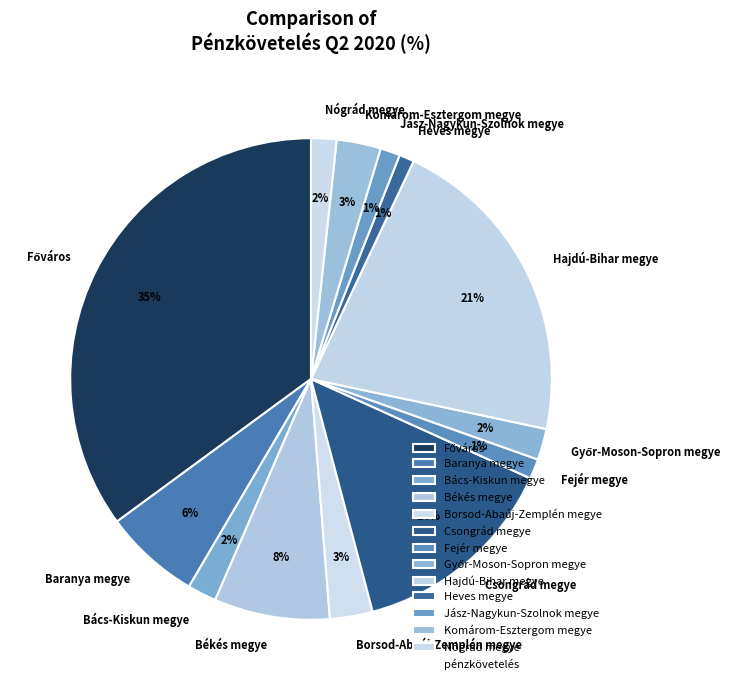

Between Csongrád megye and Jász-Nagykun-Szolnok megye, which is larger?

Csongrád megye